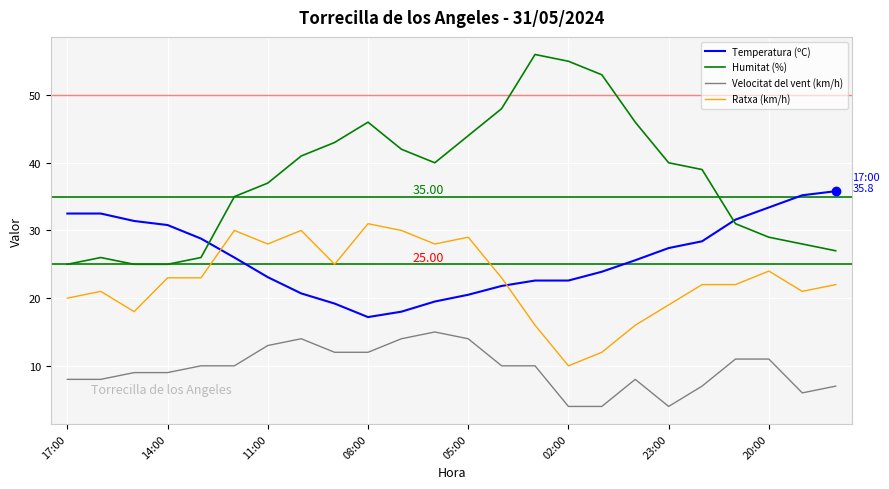

Which series has the largest total across all categories?

Humitat (%)